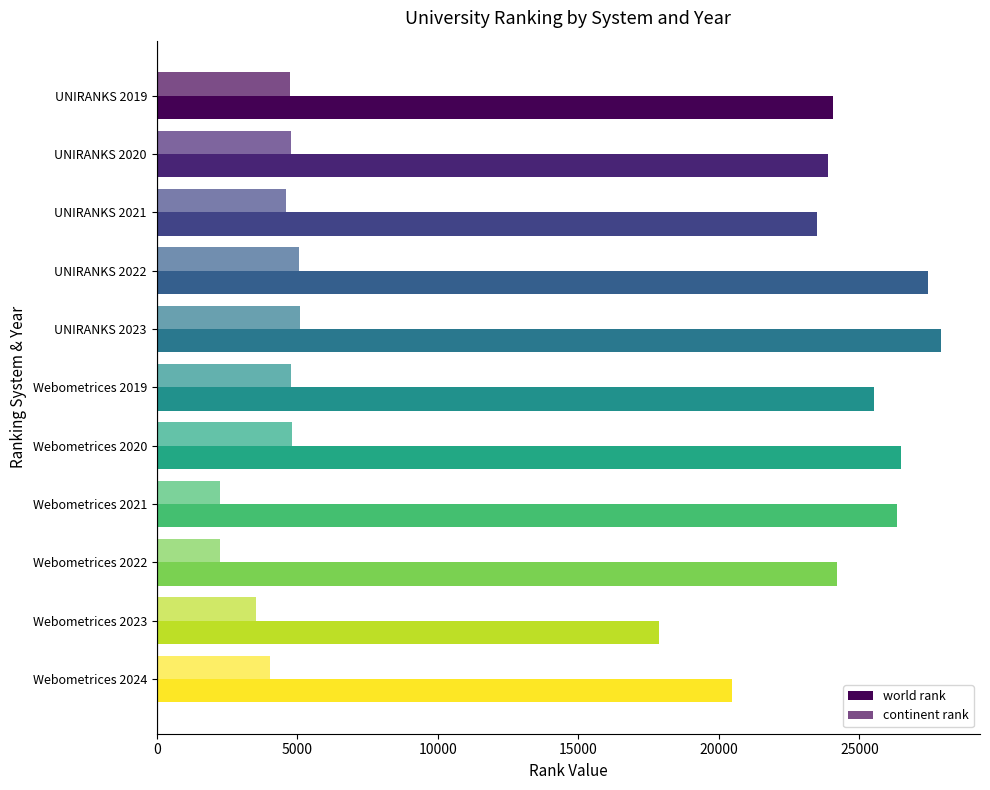

How many values in the continent rank series are below 4744?

5